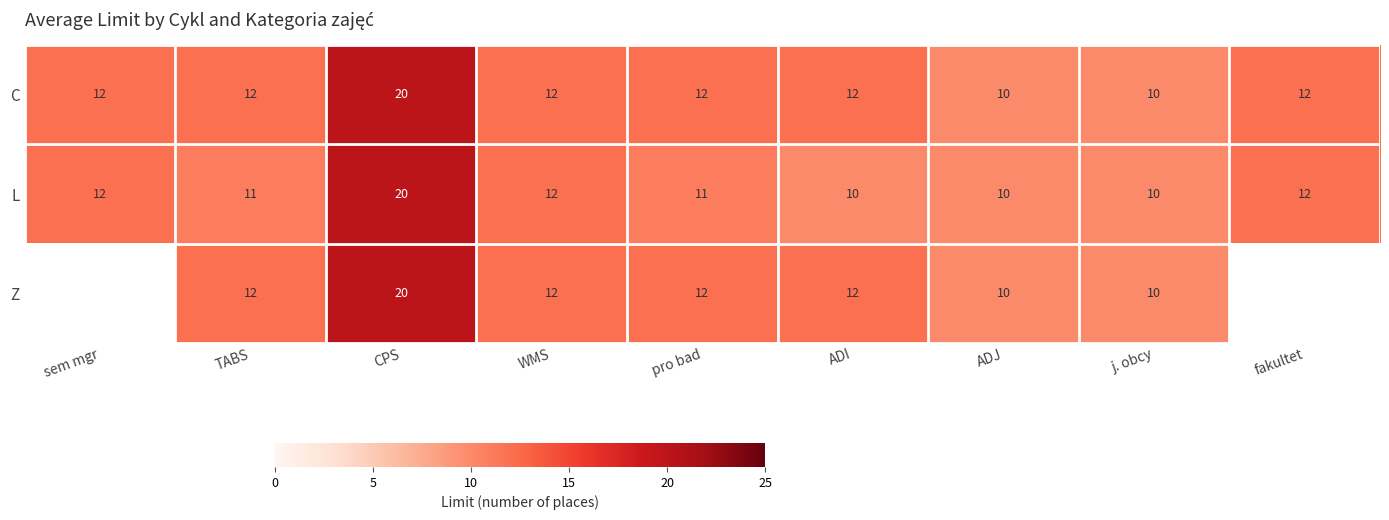

What is the difference between the maximum and minimum values in the L series?

10